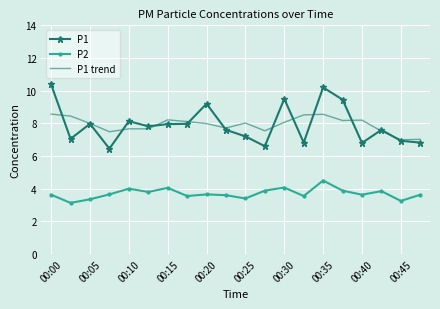

True or false: P1 trend and P2 cross at least once.

False